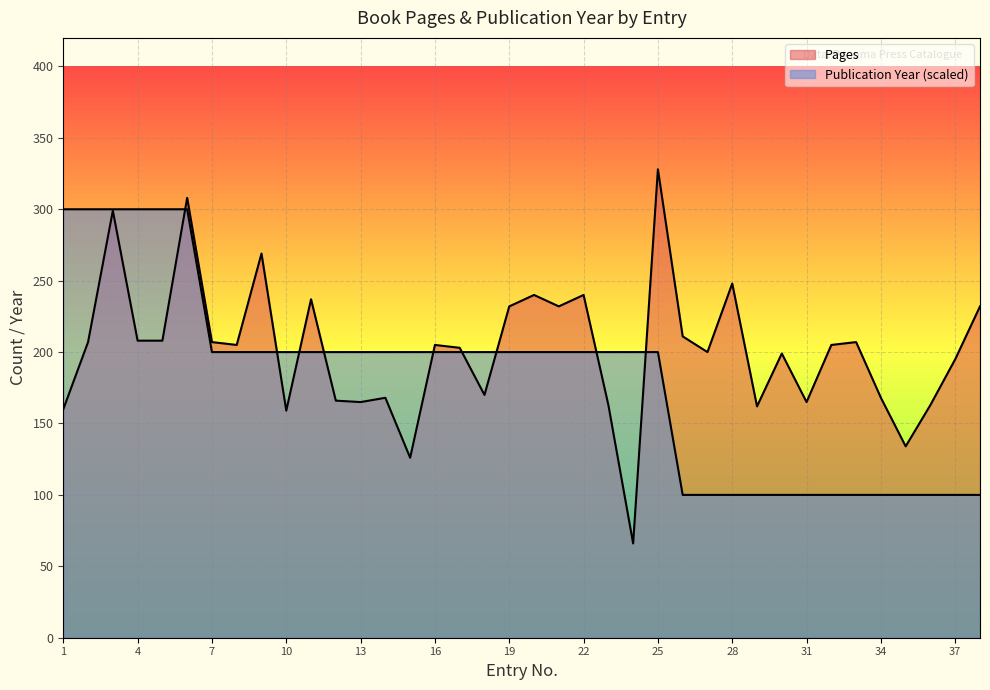

How many times do Pages and Publication Year cross each other?

9